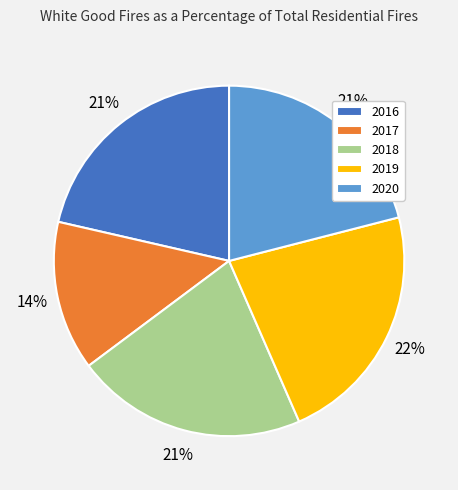

Count the number of slices in the pie.

5